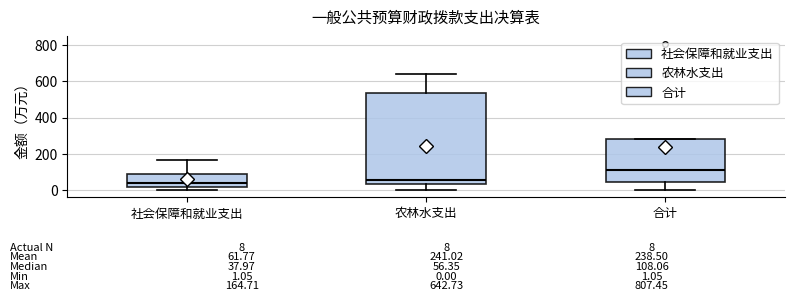

Which box is the tallest, from its lower edge to its upper edge?

农林水支出